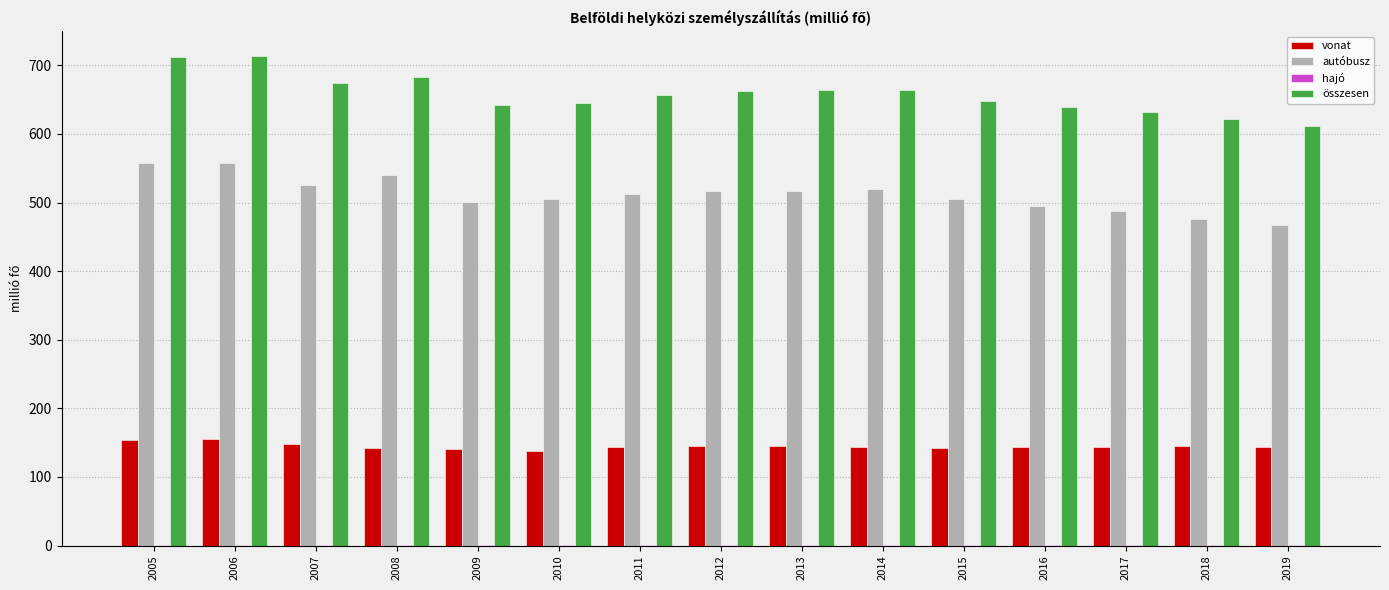

Is the value of autóbusz at 2006 greater than the value of összesen at 2007?

No